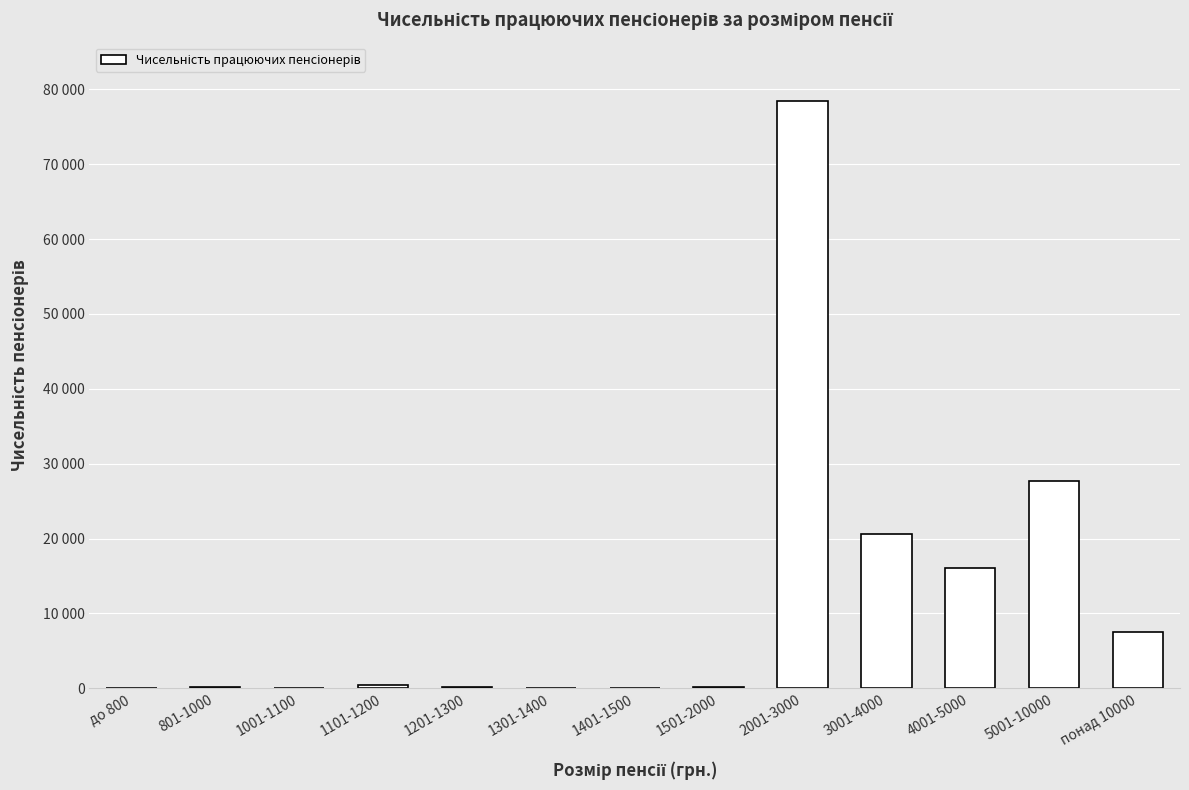

The value at 5001-10000 is 18764. True or false?

False